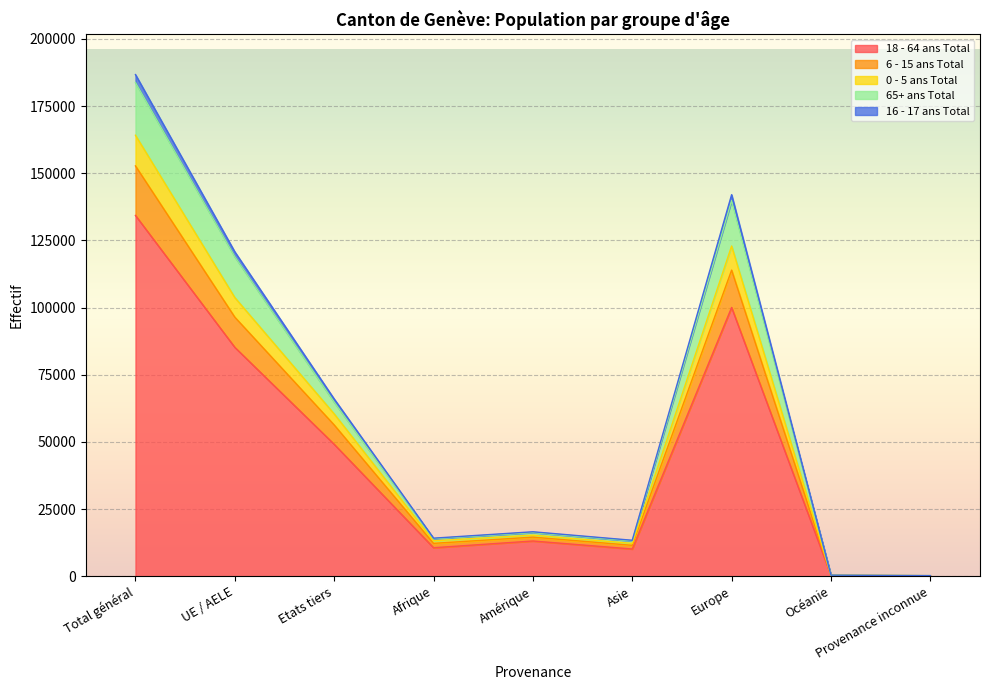

Is the value of 65+ ans Total at Océanie greater than the value of 6 - 15 ans Total at Provenance inconnue?

Yes